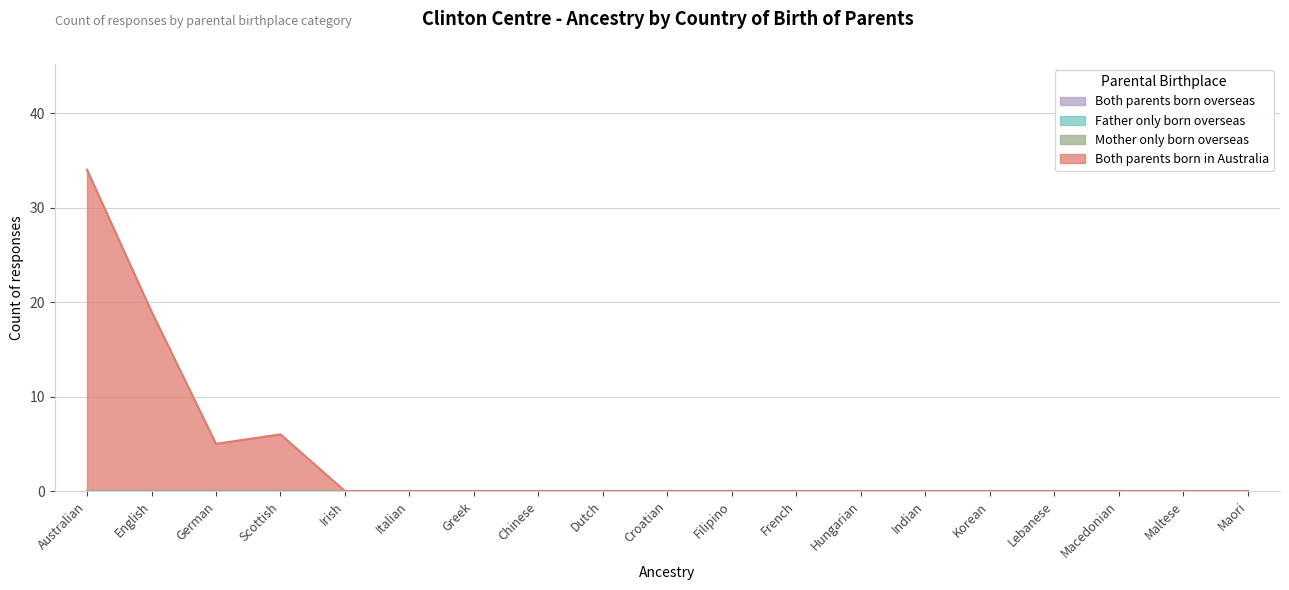

How many lines are shown in the chart?

4